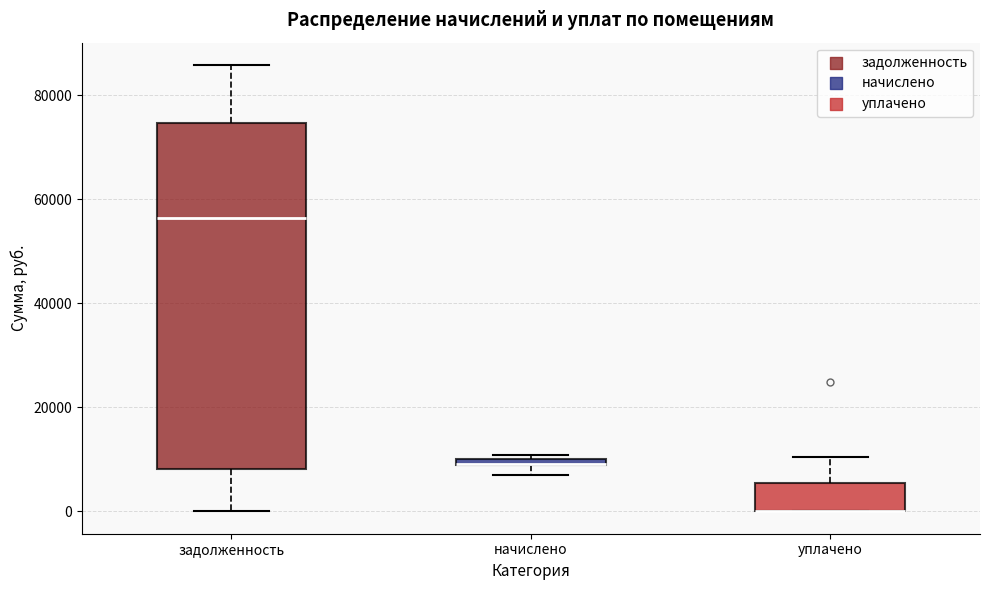

Which box is the tallest, from its lower edge to its upper edge?

задолженность